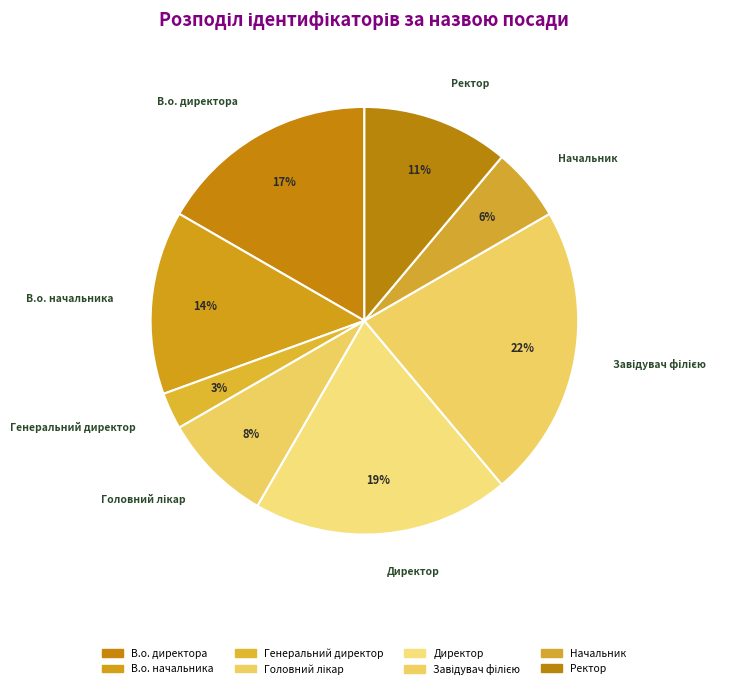

Which has a higher value, В.о. начальника or Головний лікар?

В.о. начальника